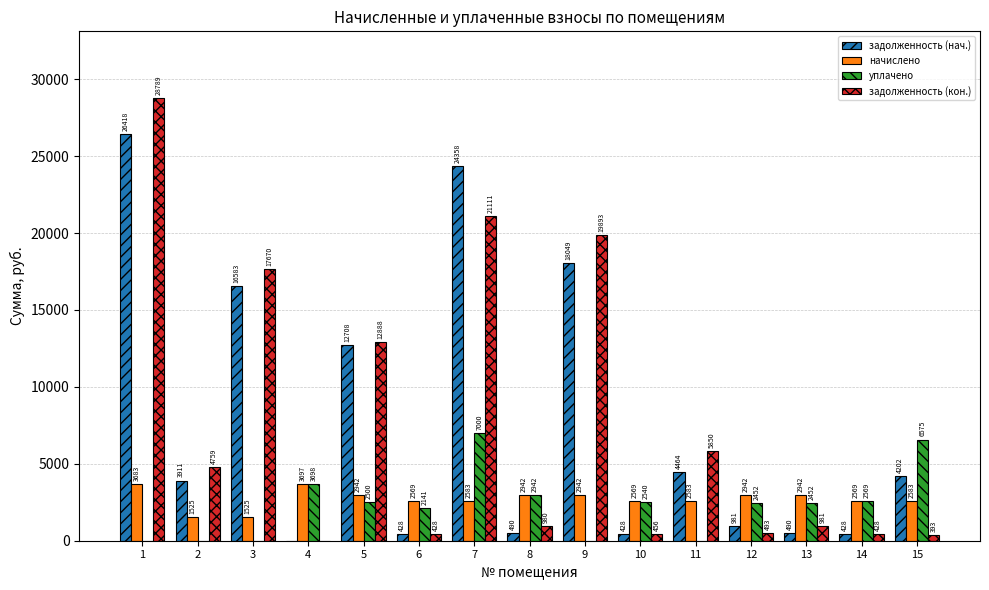

The уплачено series shows 4734.9 at 9. True or false?

False